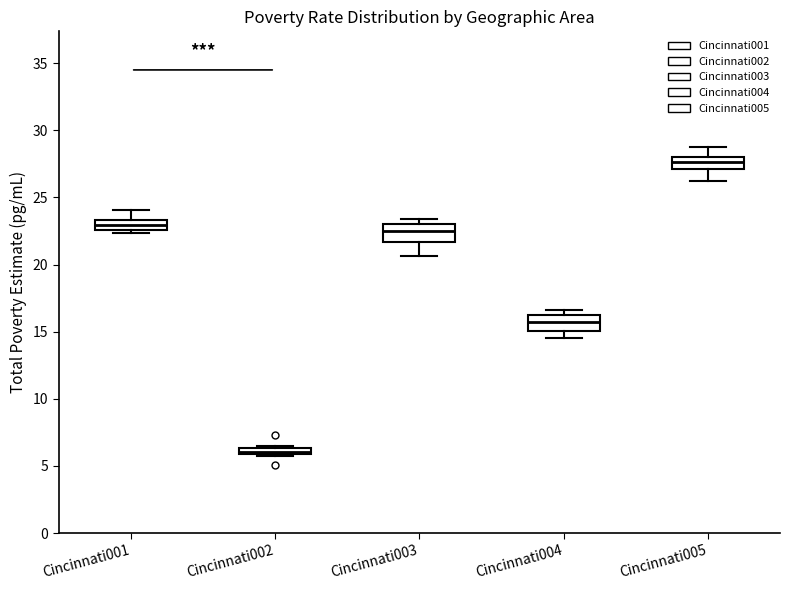

Which box's median line is the lowest?

Cincinnati002